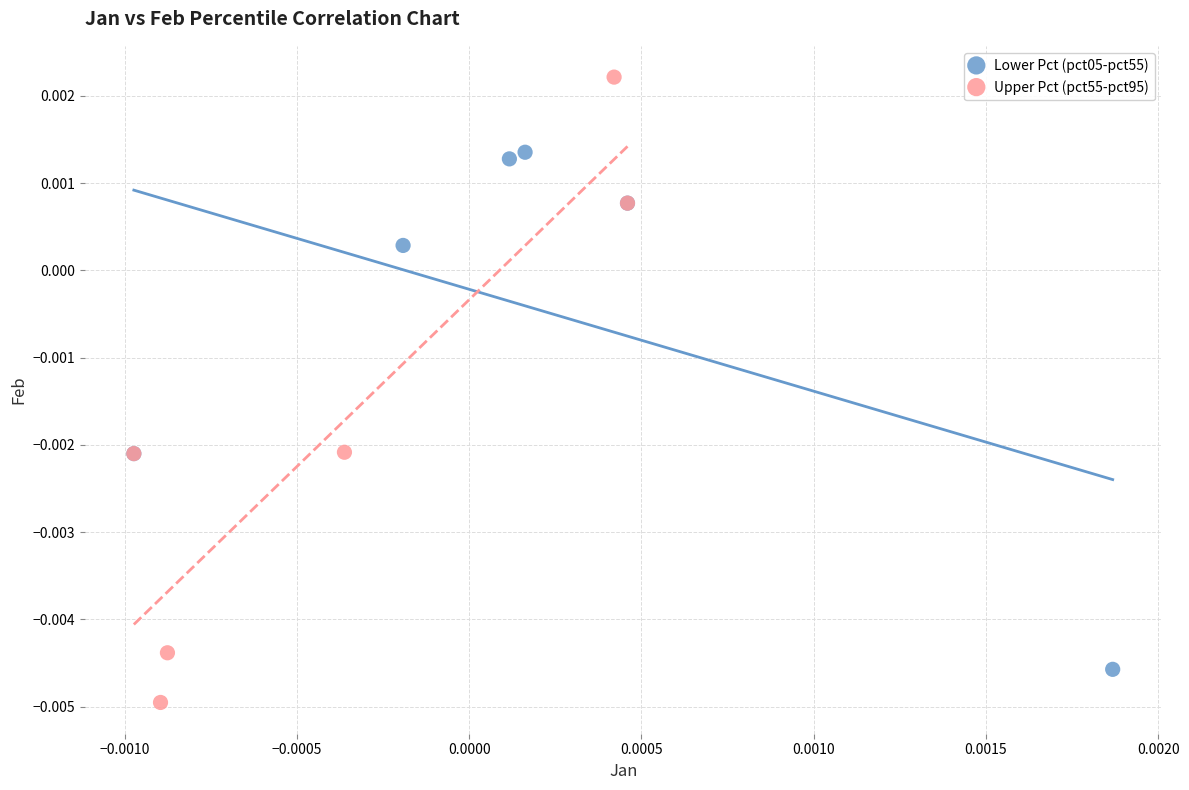

Which series contains the lowest Y value?

Upper Pct (pct55-pct95)